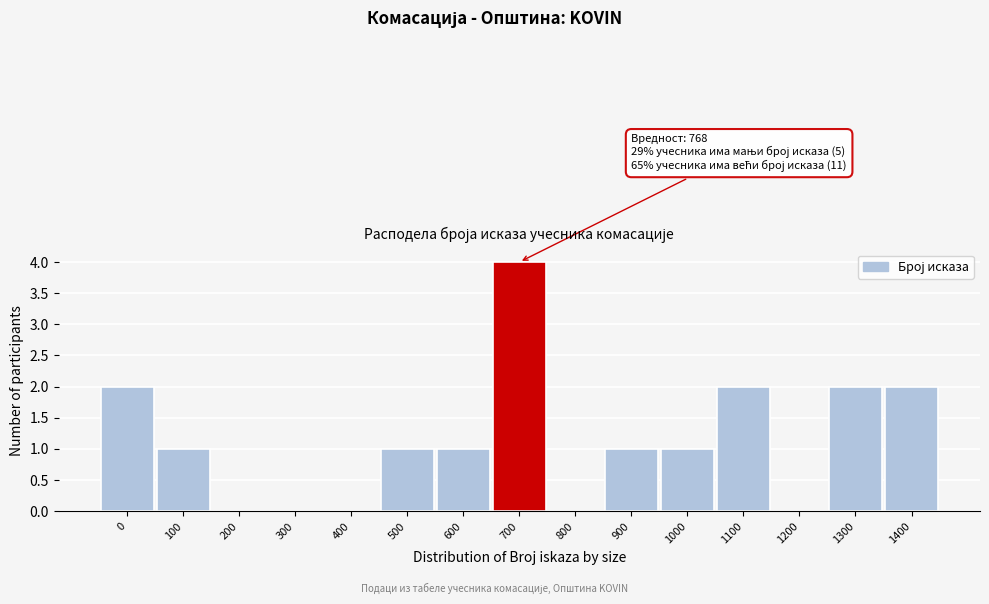

Reading left to right, transcribe all the data shown in this chart.

0=2	100=1	200=0	300=0	400=0	500=1	600=1	700=4	800=0	900=1	1000=1	1100=2	1200=0	1300=2	1400=2